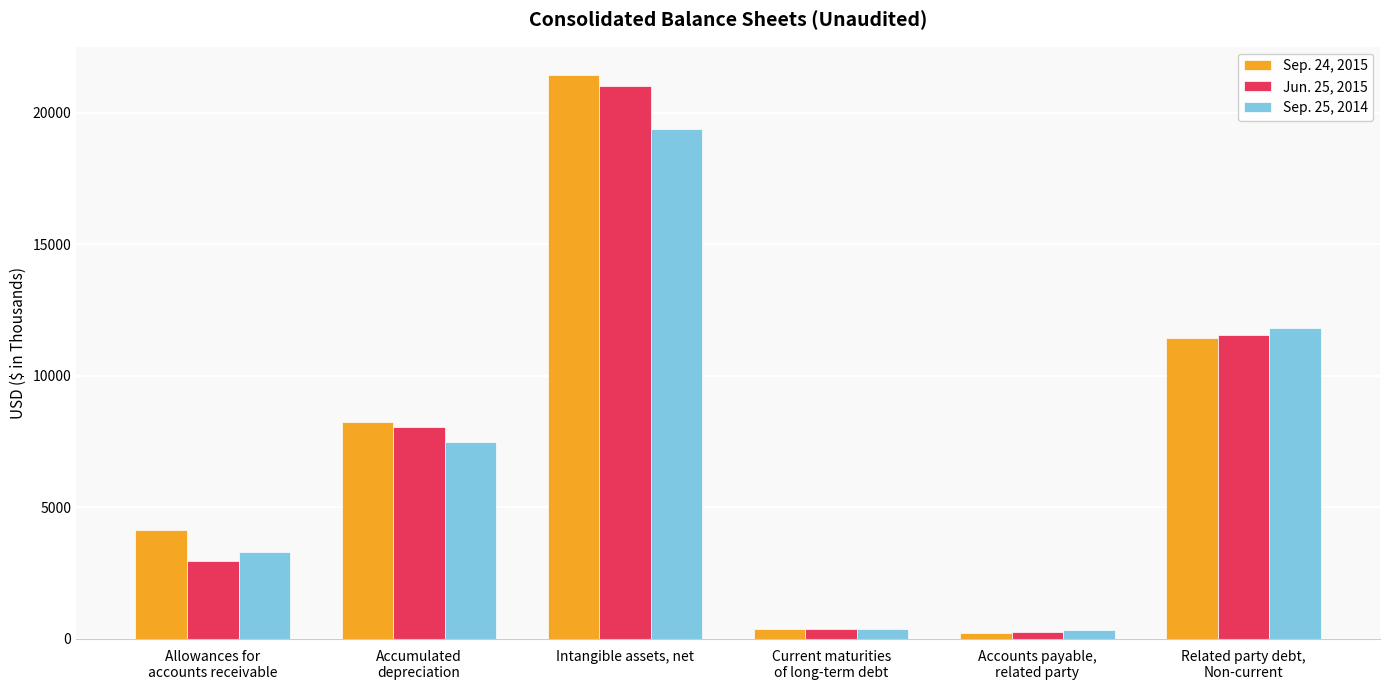

At which category does the chart reach its peak across all series?

Intangible assets, net